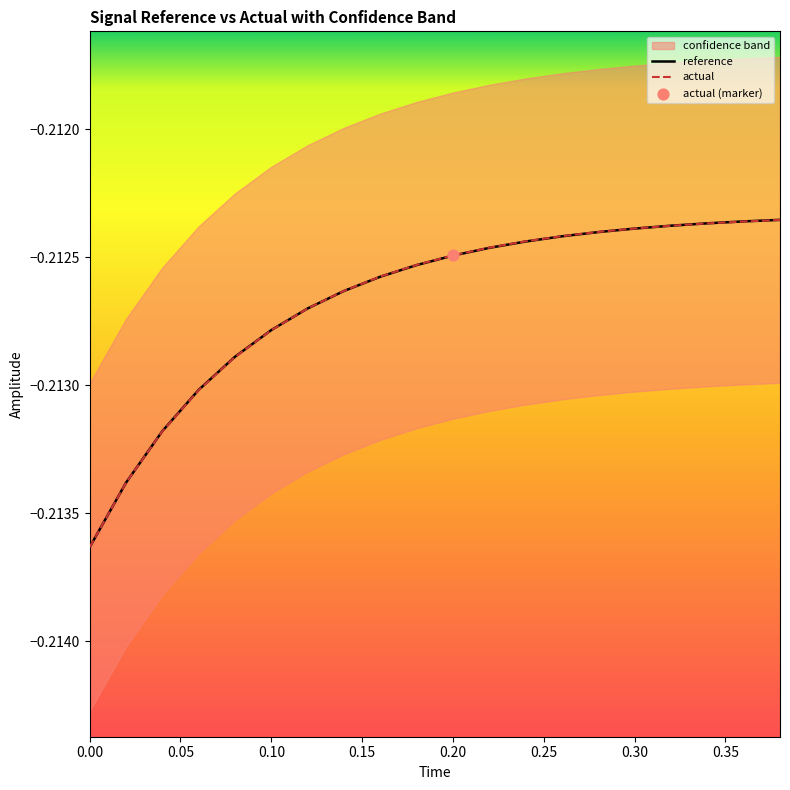

What is the total value across all series at 0.00?

-0.4